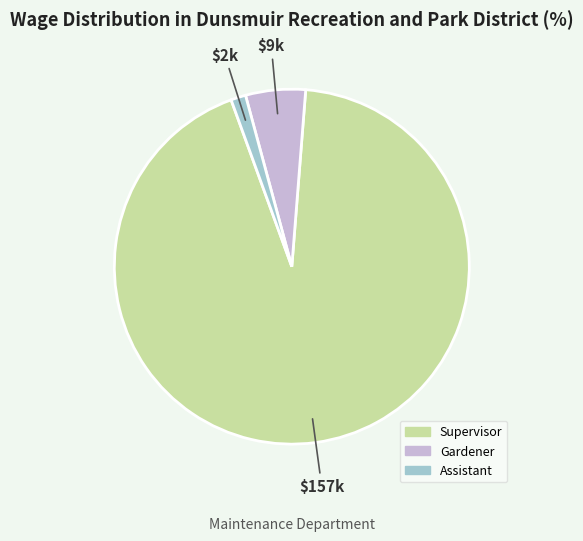

Which slice is the smallest?

Assistant